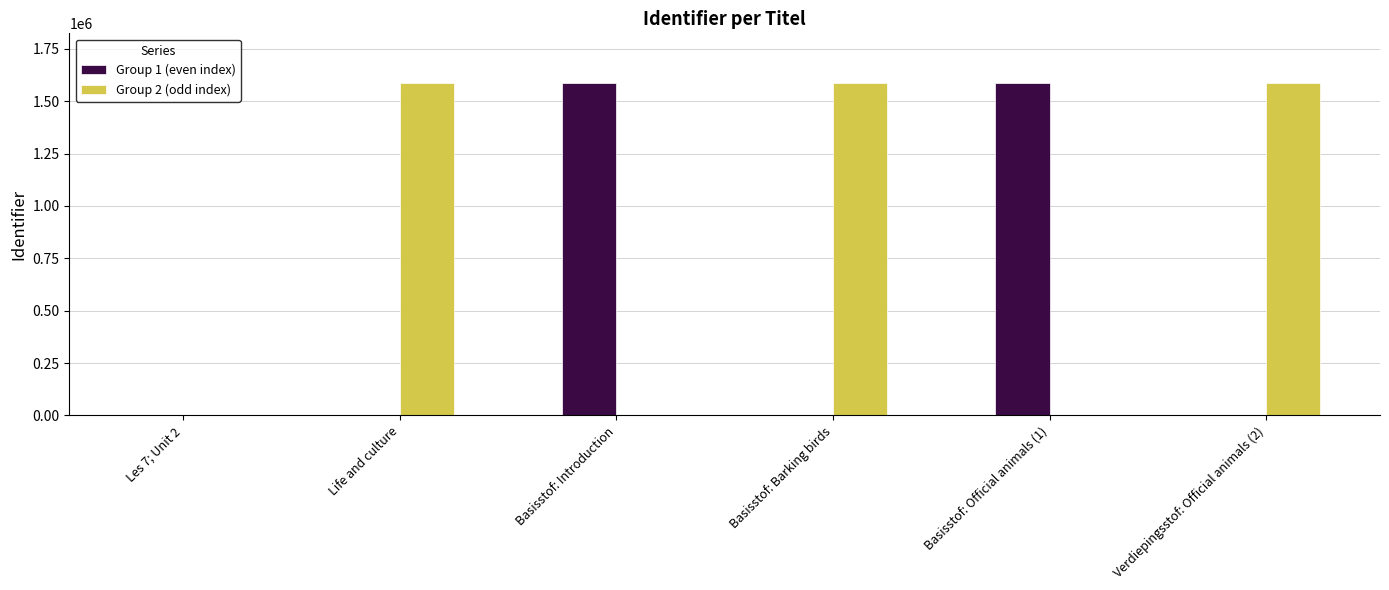

Which series has the largest total across all categories?

Group 2 (odd index)